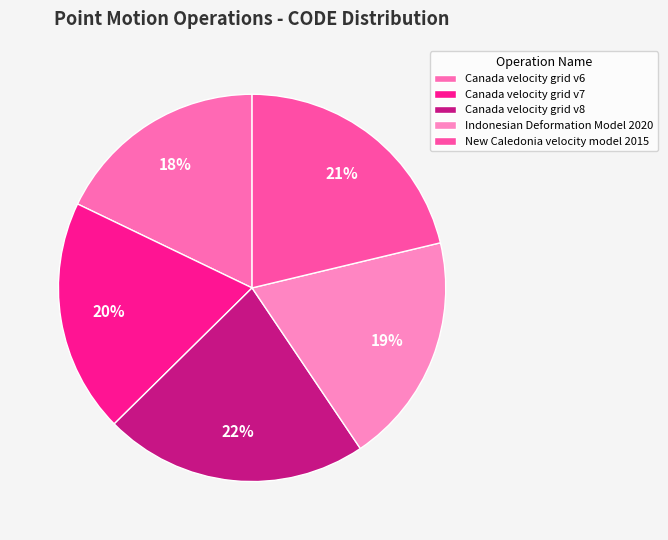

Count the number of slices in the pie.

5